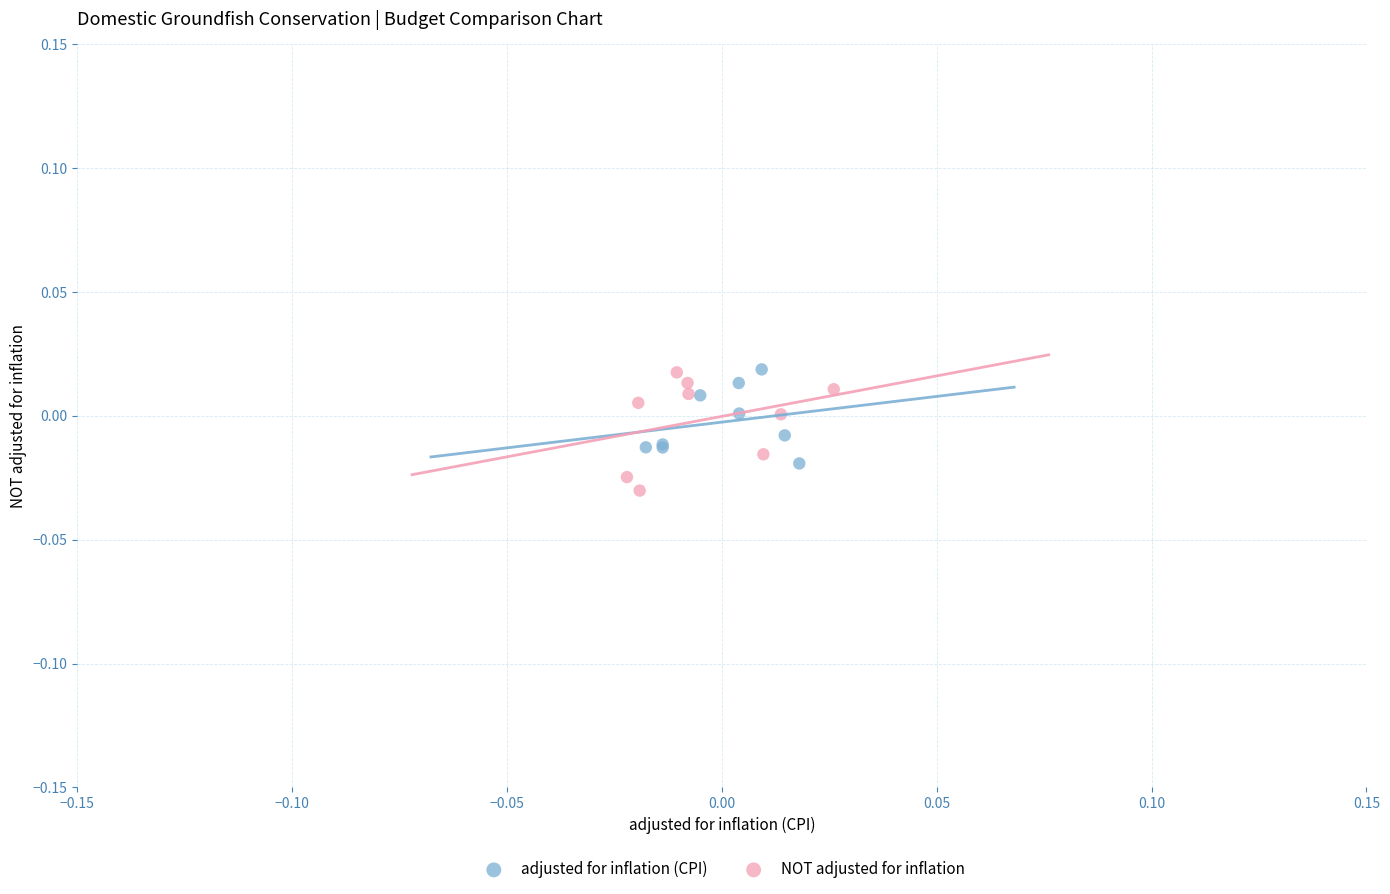

What are all the series names shown in the legend?

adjusted for inflation (CPI), NOT adjusted for inflation